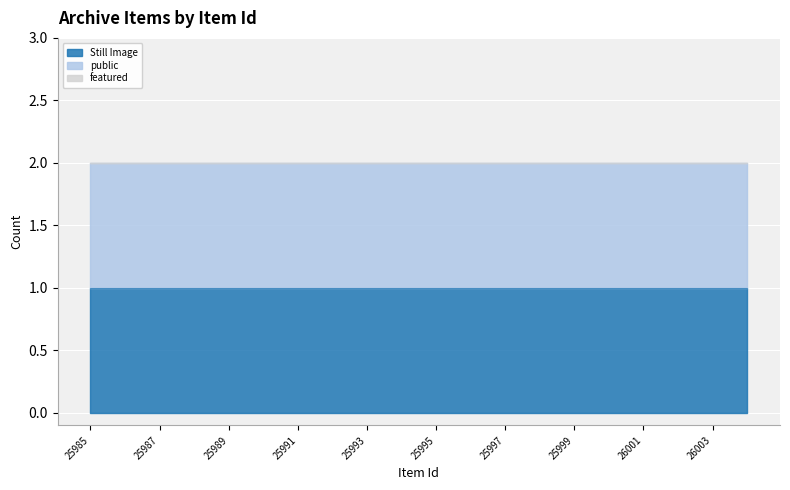

Reading right to left, transcribe all the data shown in this chart.

Still Image: 1	1	1	1	1	1	1	1	1	1	1	1	1	1	1	1	1	1	1	1
public: 1	1	1	1	1	1	1	1	1	1	1	1	1	1	1	1	1	1	1	1
featured: 0	0	0	0	0	0	0	0	0	0	0	0	0	0	0	0	0	0	0	0